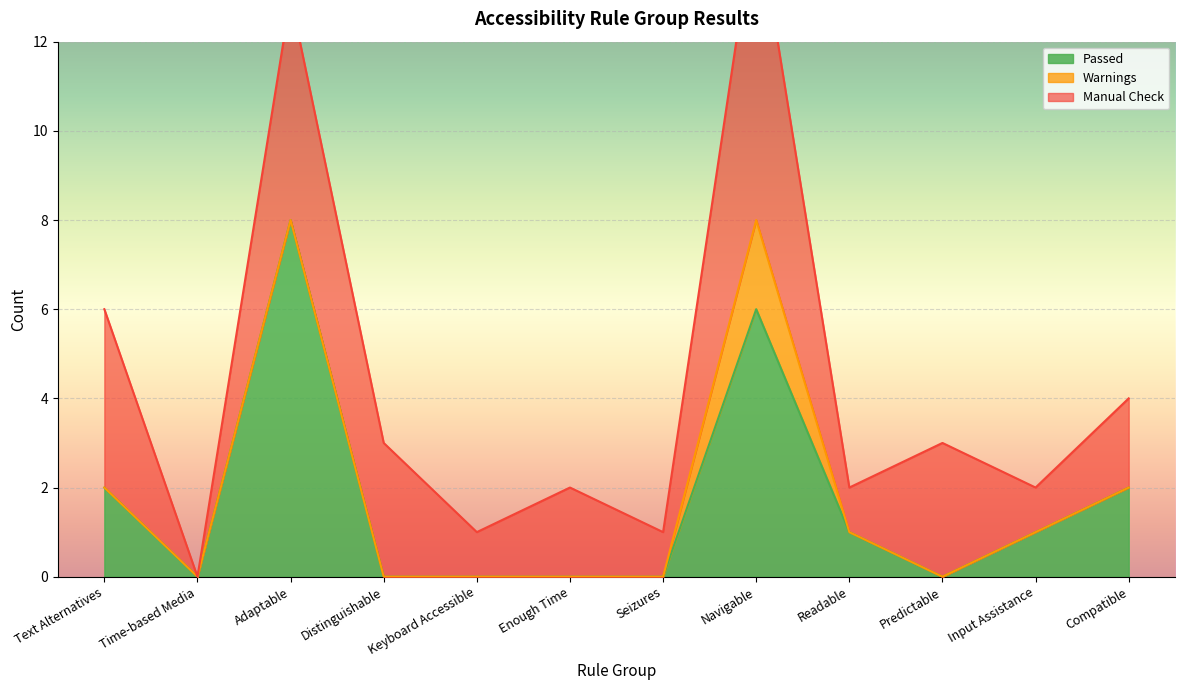

How many values in the Manual Check series exceed 2?

5